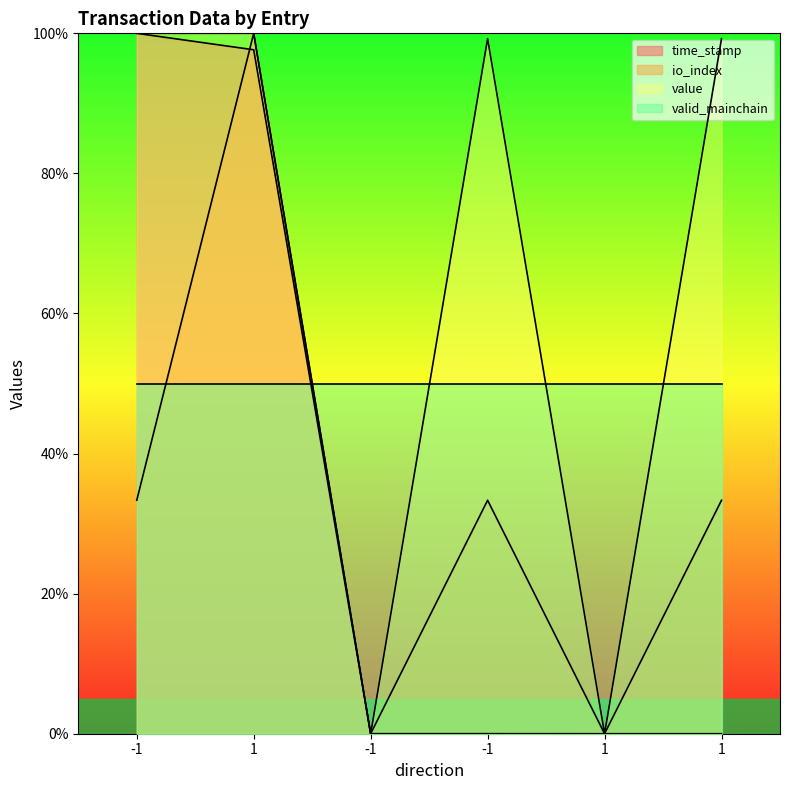

Which series has the largest total across all categories?

value